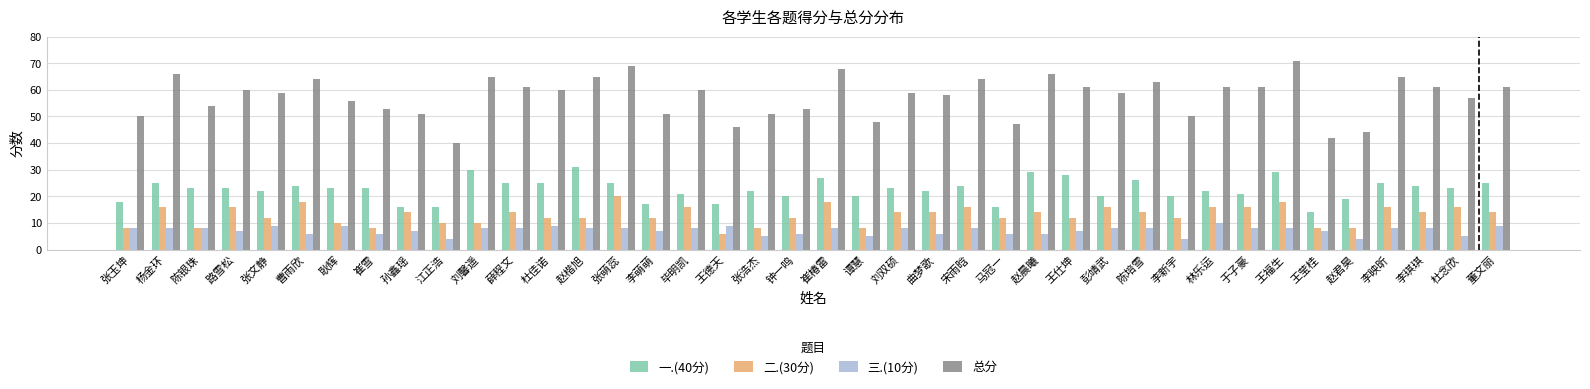

What position from the left is 于子豪?

33